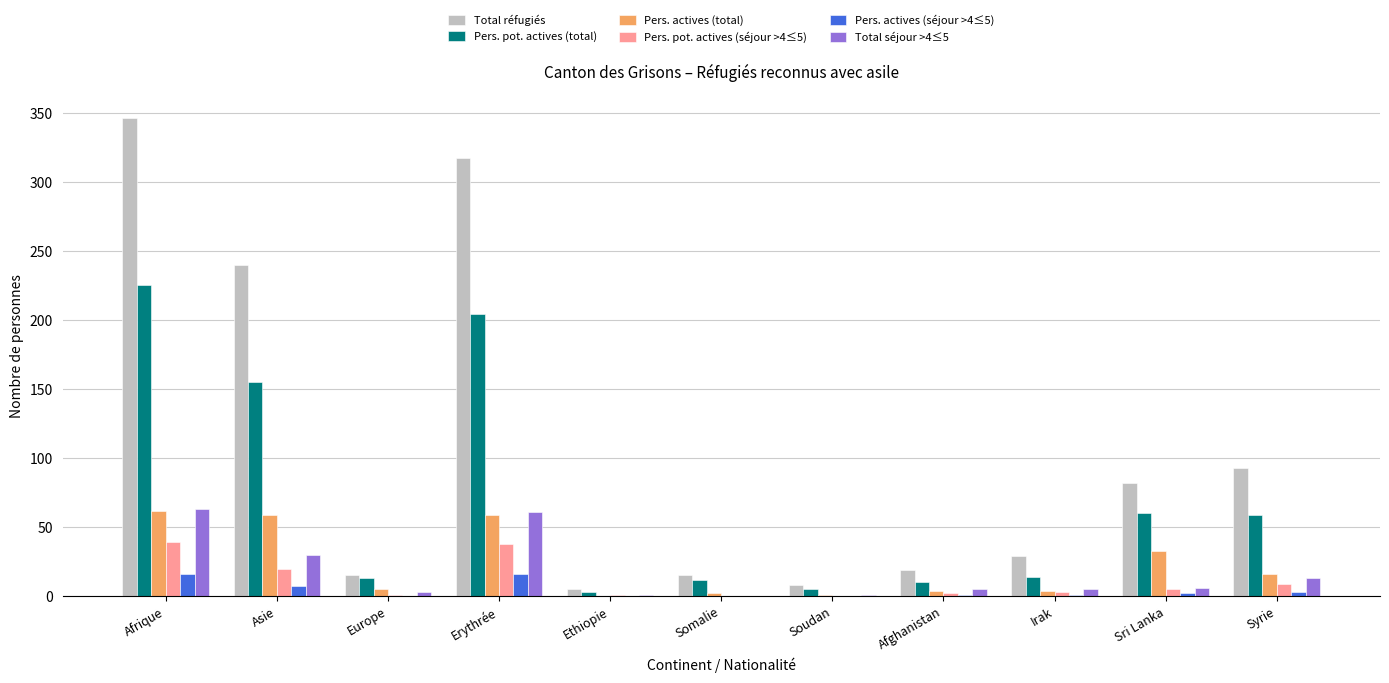

True or false: Pers. pot. actives (total) has a value of 14 at Irak.

True